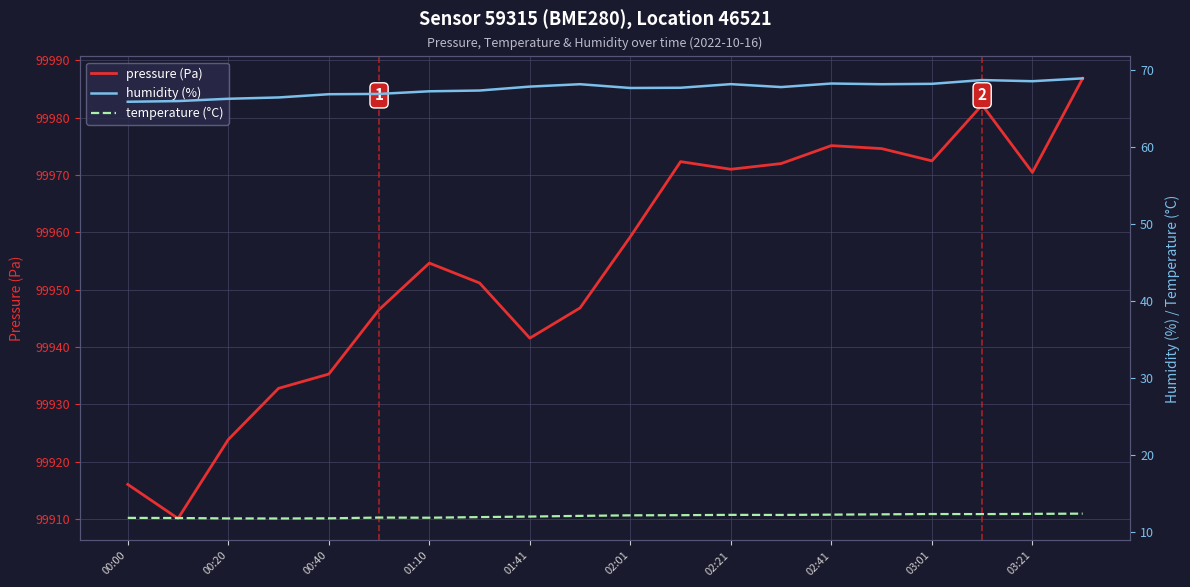

Does the chart display data point markers on the line(s)?

No